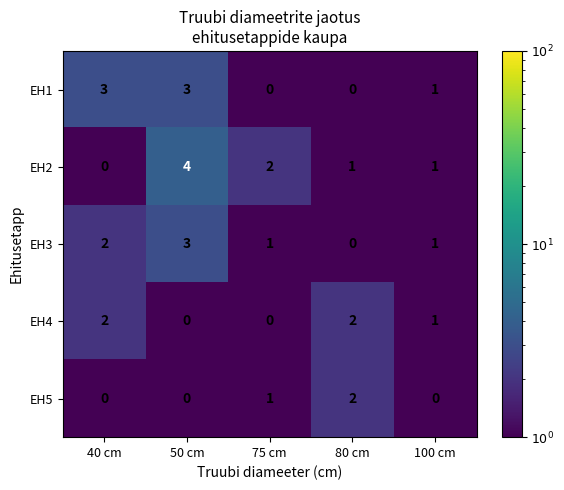

The value of EH5 at 75 cm is 0. True or false?

False